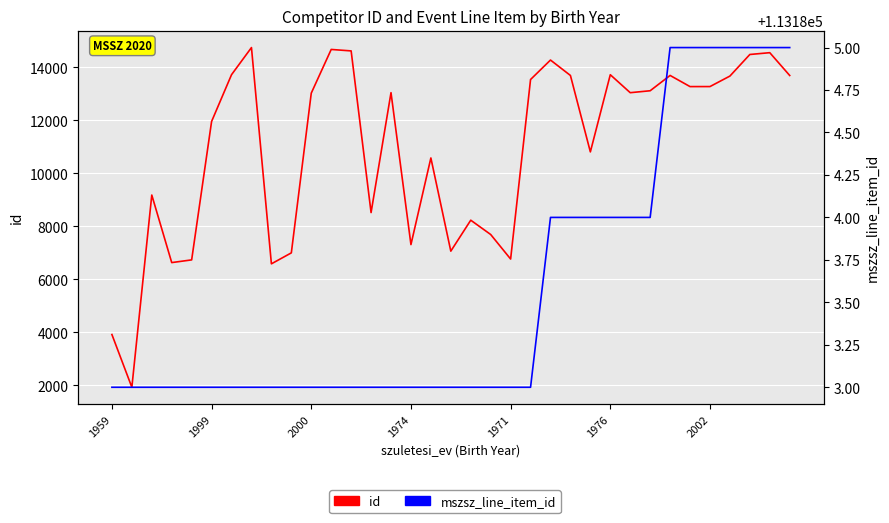

True or false: id has more than 1 interior local peaks.

True